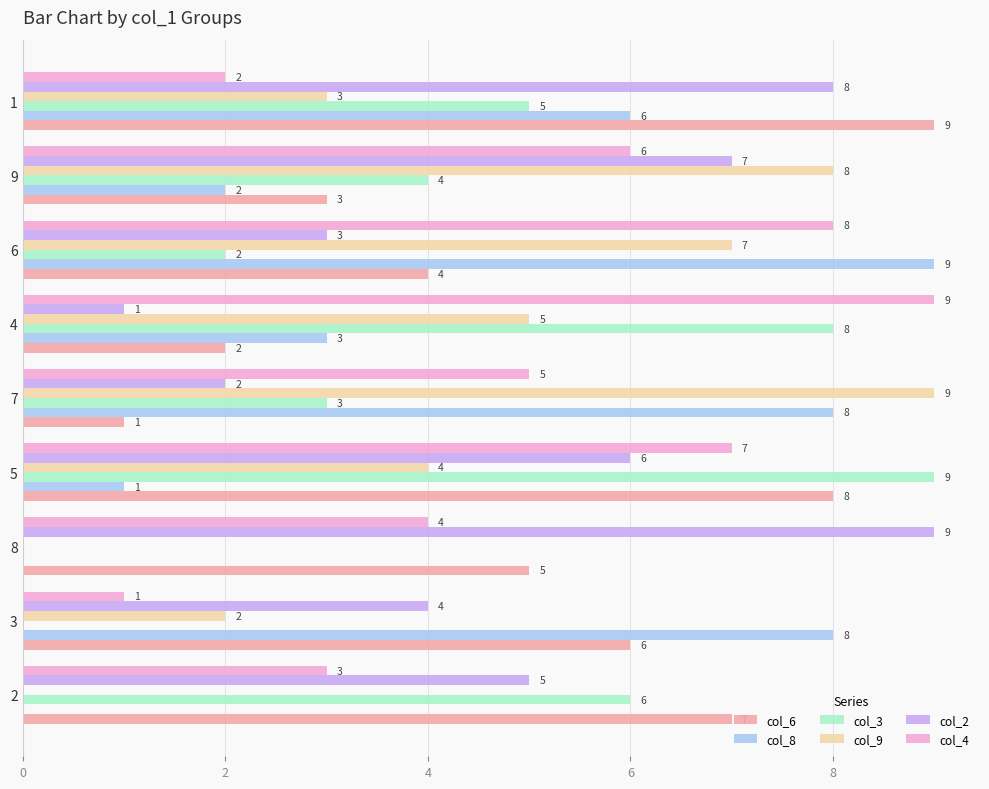

What is the highest value of the col_8 series?

9